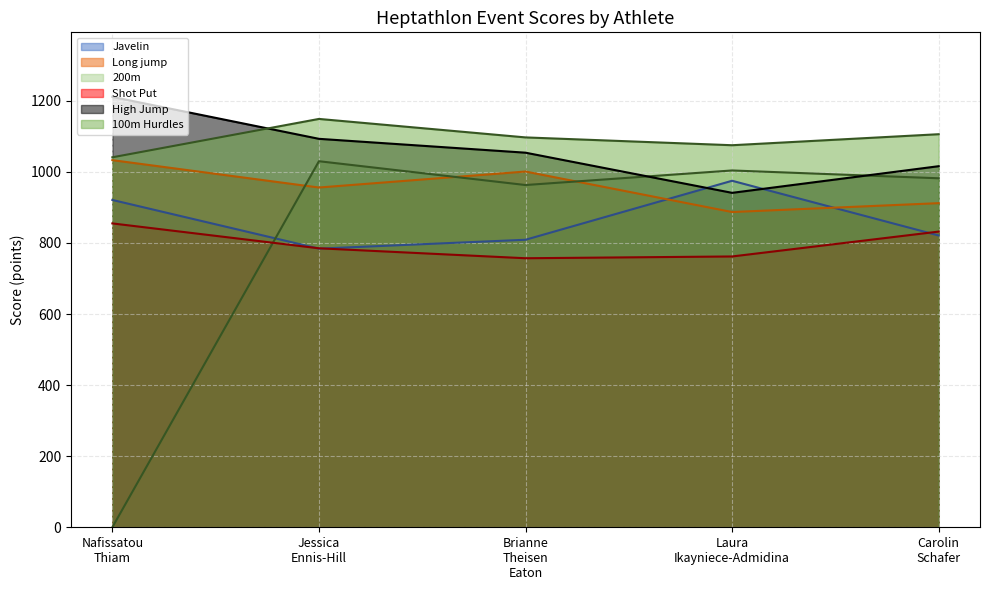

What is the average value of the Javelin series?

862